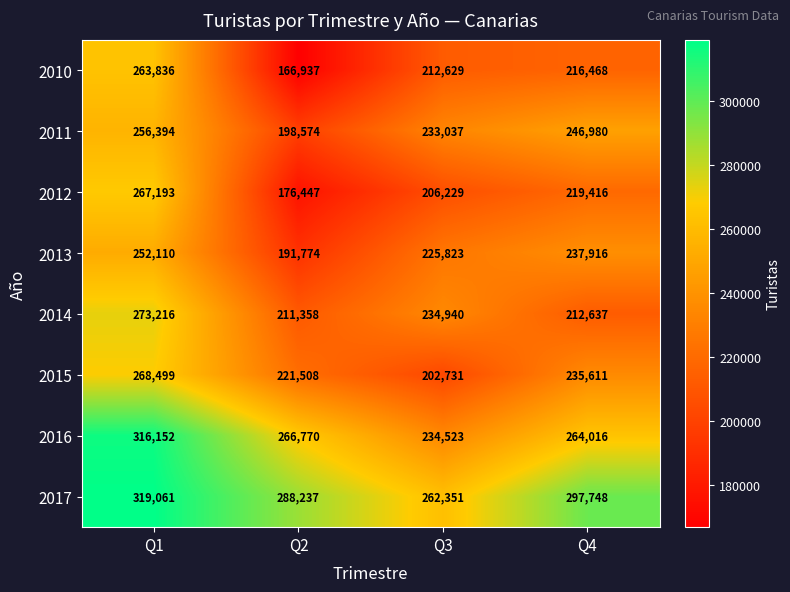

Where does the 2015 series first go above 235611?

Q1